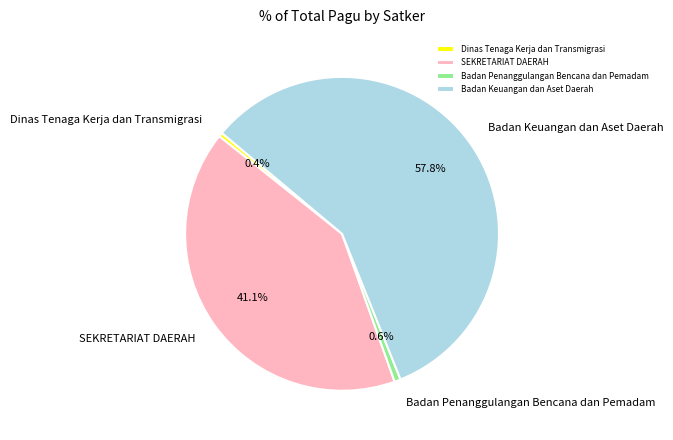

Do SEKRETARIAT DAERAH and Badan Penanggulangan Bencana dan Pemadam together represent more than half of the pie?

No